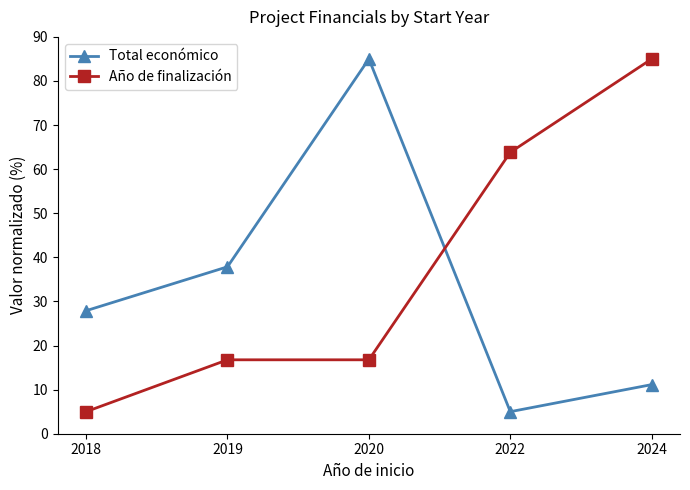

Is it true that Año de finalización equals 29.6 at 2020?

False